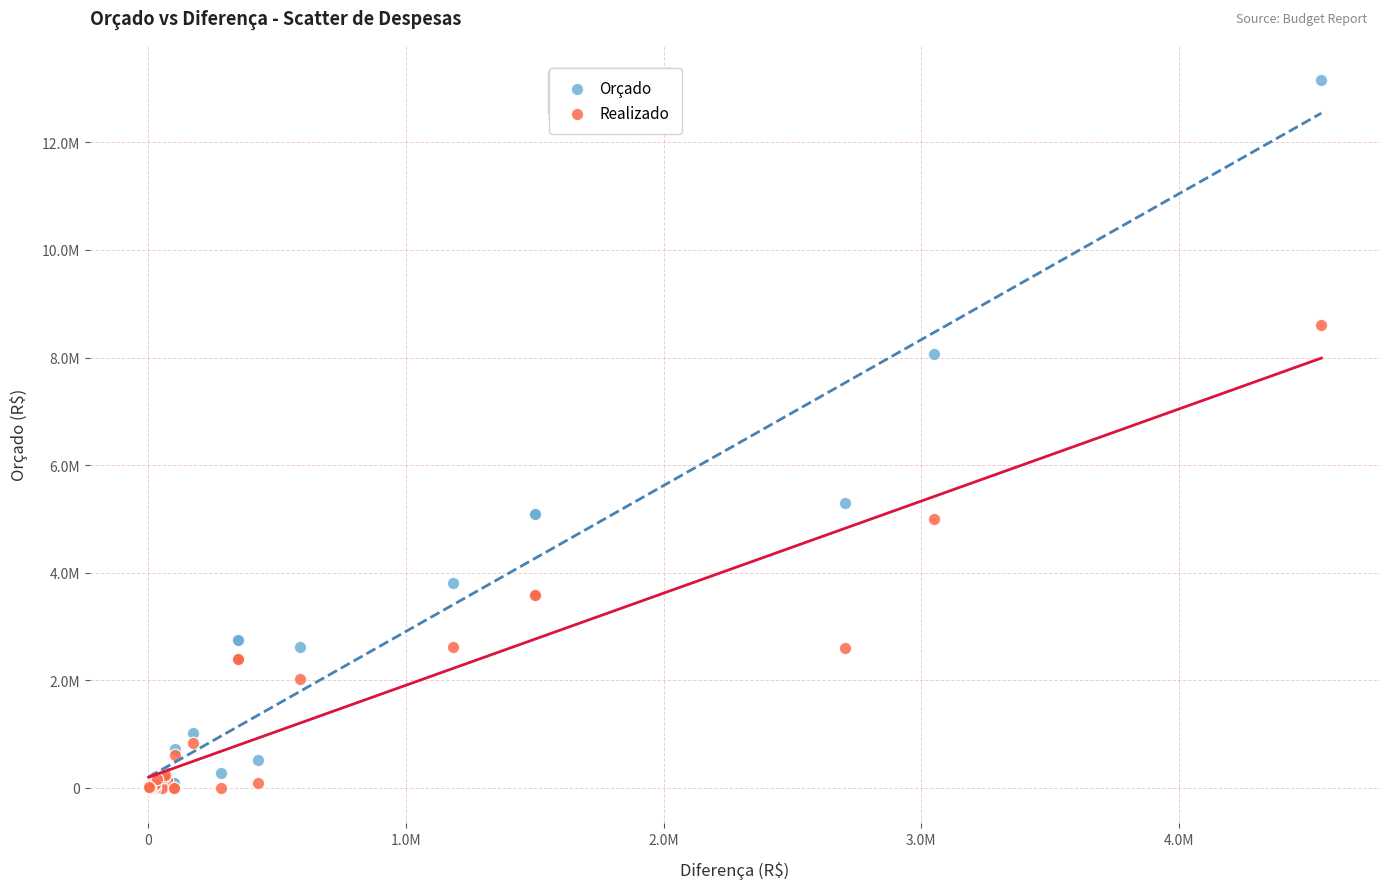

Which series reaches the maximum Y coordinate?

Orçado